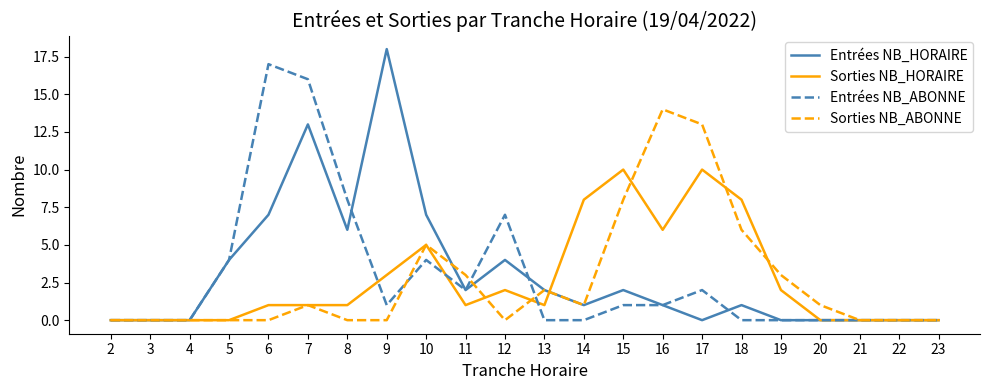

Reading left to right, transcribe all the data shown in this chart.

Entrées NB_HORAIRE: 0	0	0	4	7	13	6	18	7	2	4	2	1	2	1	0	1	0	0	0	0	0
Sorties NB_HORAIRE: 0	0	0	0	1	1	1	3	5	1	2	1	8	10	6	10	8	2	0	0	0	0
Entrées NB_ABONNE: 0	0	0	4	17	16	8	1	4	2	7	0	0	1	1	2	0	0	0	0	0	0
Sorties NB_ABONNE: 0	0	0	0	0	1	0	0	5	3	0	2	1	8	14	13	6	3	1	0	0	0